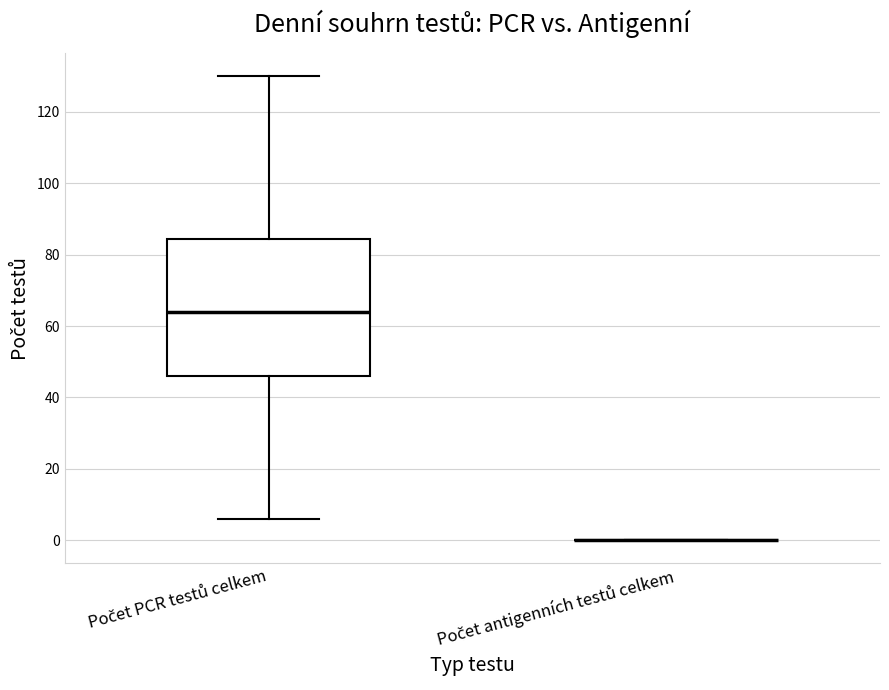

Reading left to right, read every box against the y-axis: the position of its median line, the range the box covers, and the ends of its whiskers. The values are not printed on the chart, so give them approximately, as read against the axis.

Počet PCR testů celkem: median 64, box 46 to 84, whiskers 6 to 130
Počet antigenních testů celkem: box collapsed to a line at 0, whiskers 0 to 0